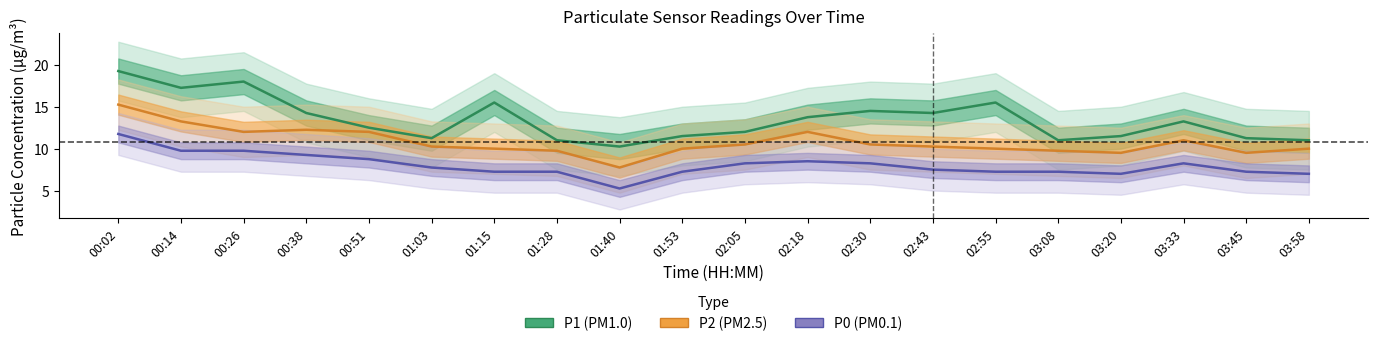

Which has a higher value, 03:20 or 01:03?

03:20